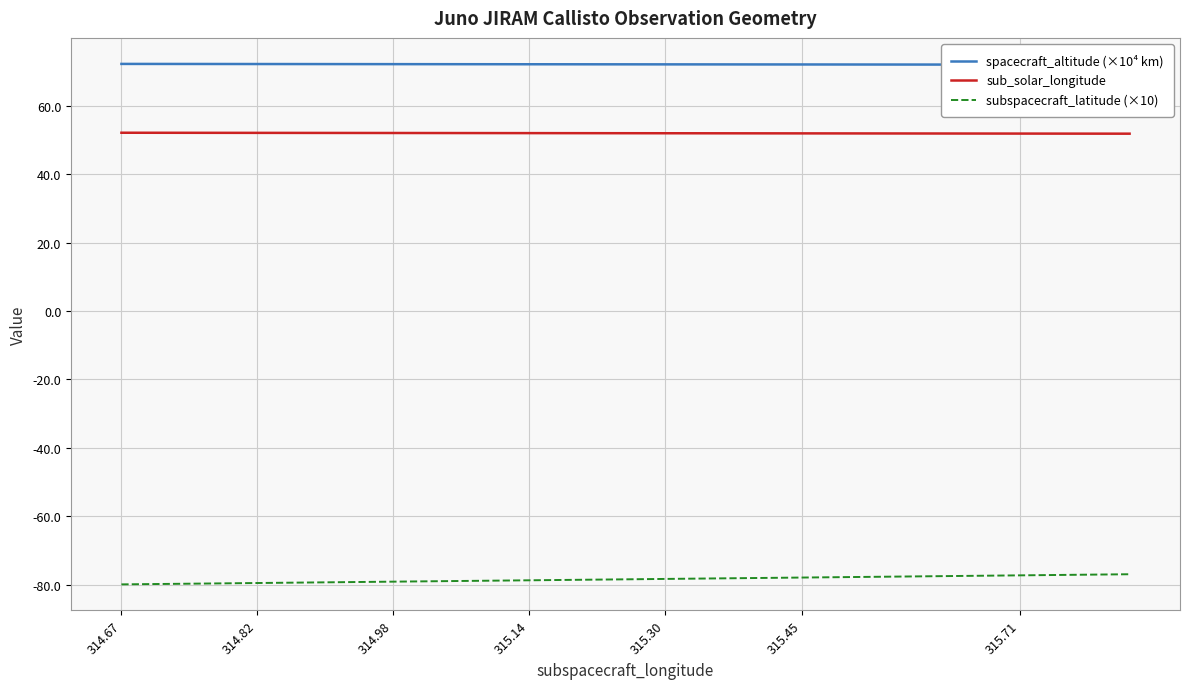

Is it true that sub_solar_longitude equals 52.1 at 314.82?

True